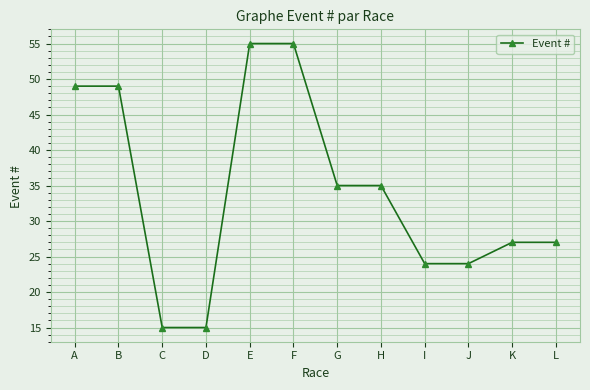

What is the value of the 11th point from the left?

27